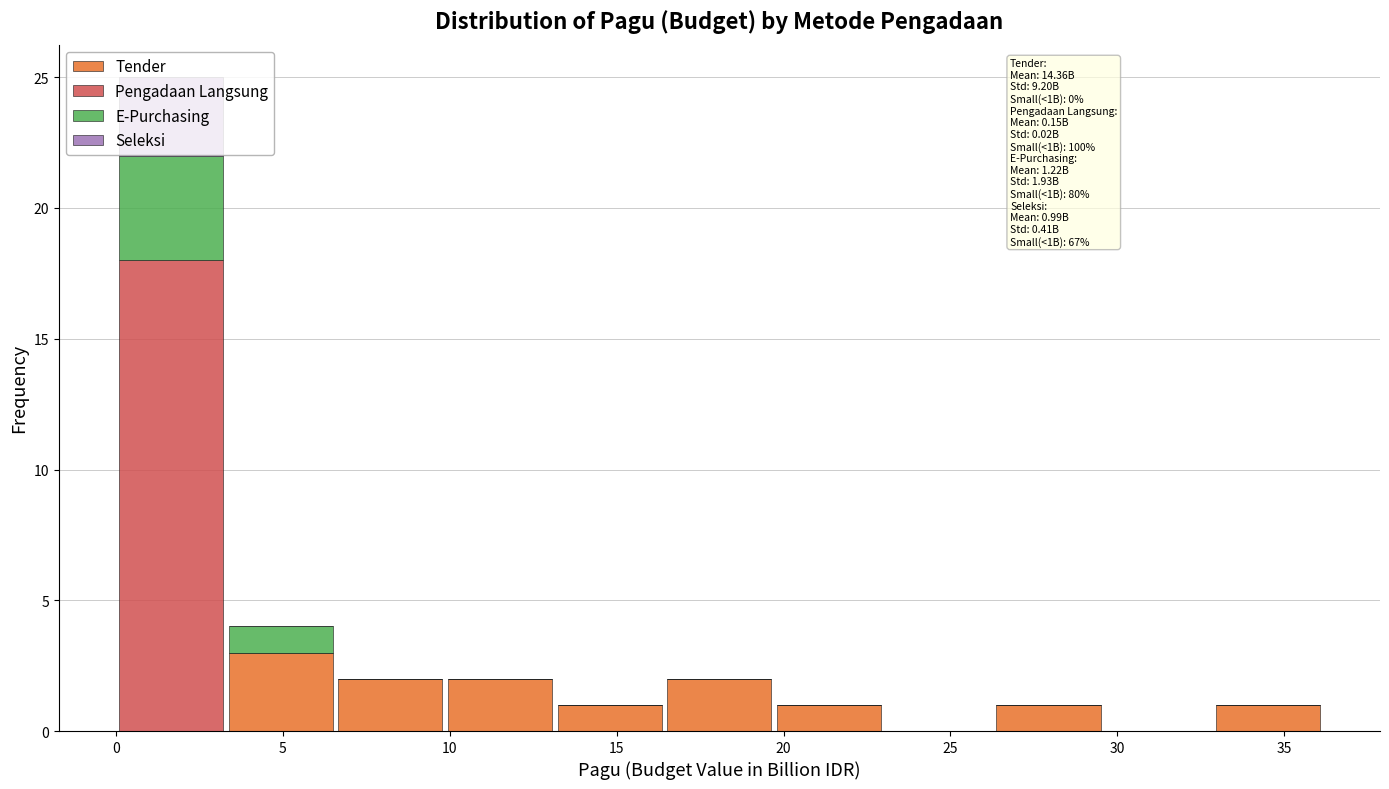

Which range on the x-axis has the tallest stacked bar (by total height)?

0.0 to 3.5